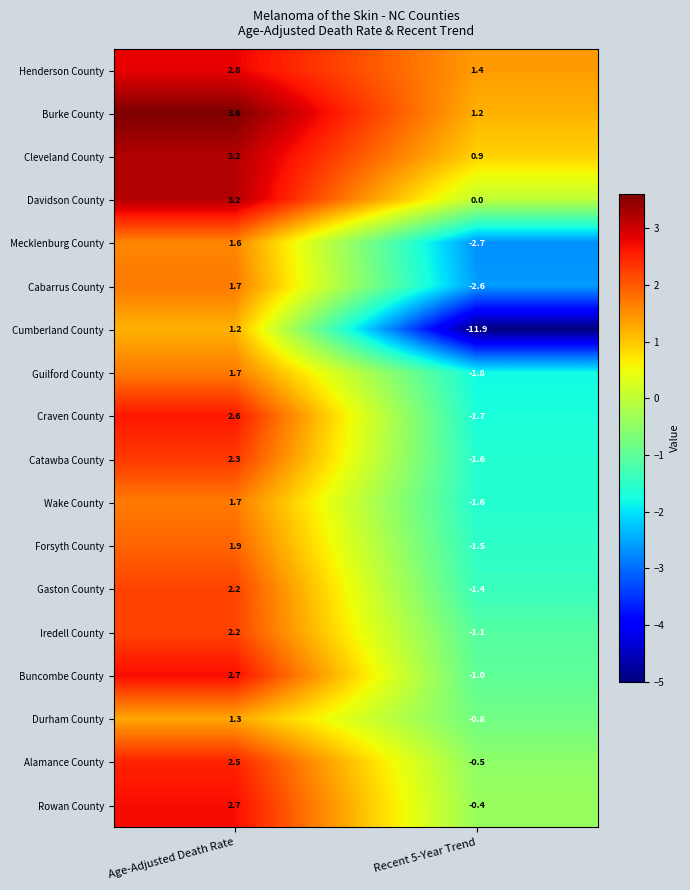

How many data points in Durham County are above 1?

1